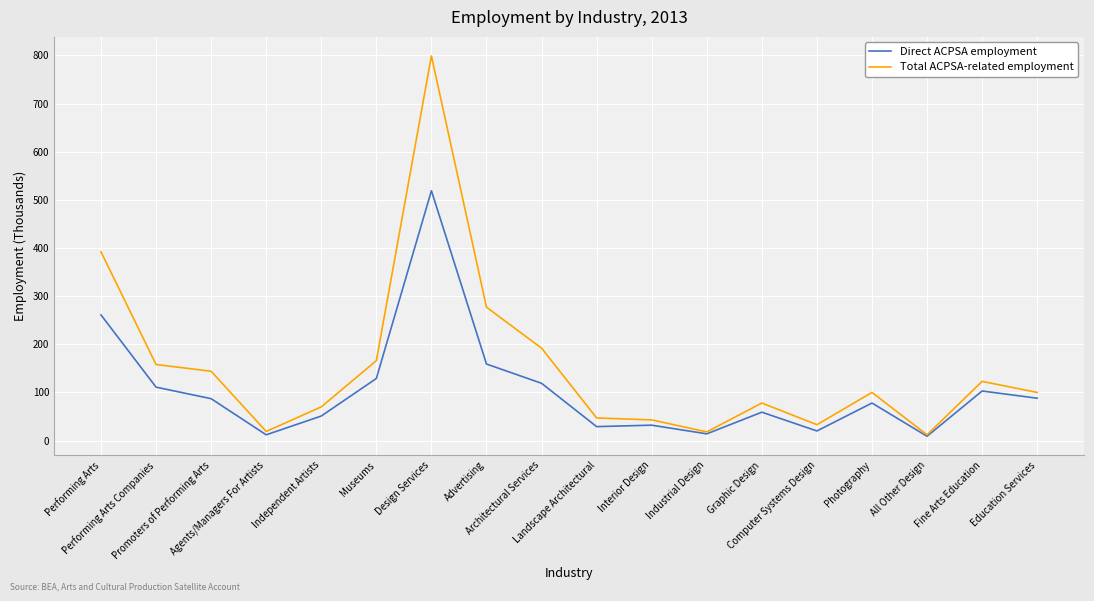

What value does the Total ACPSA-related employment series have at Photography?

100